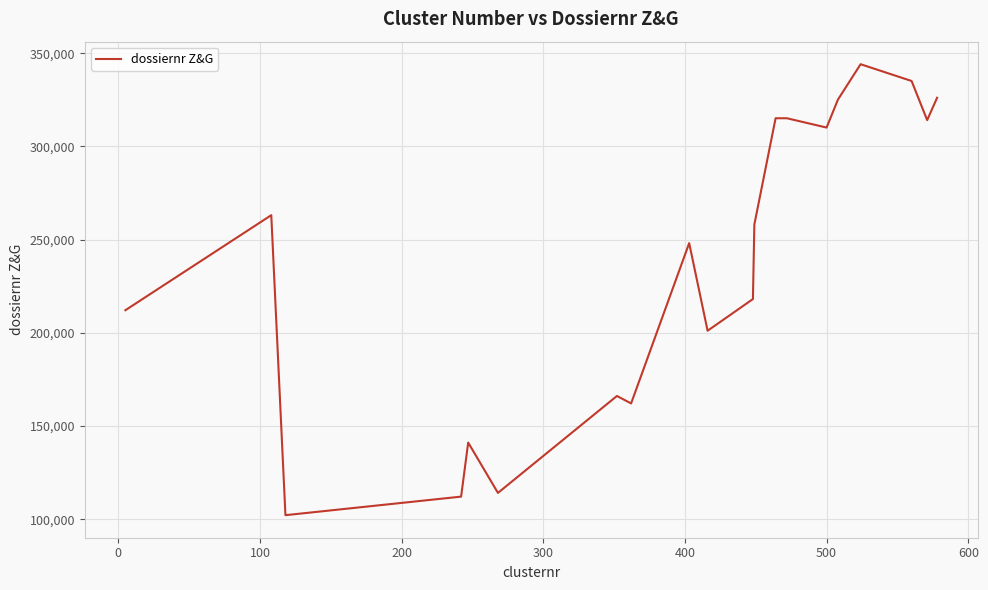

True or false: there are more than 0 points higher than both neighbors.

True